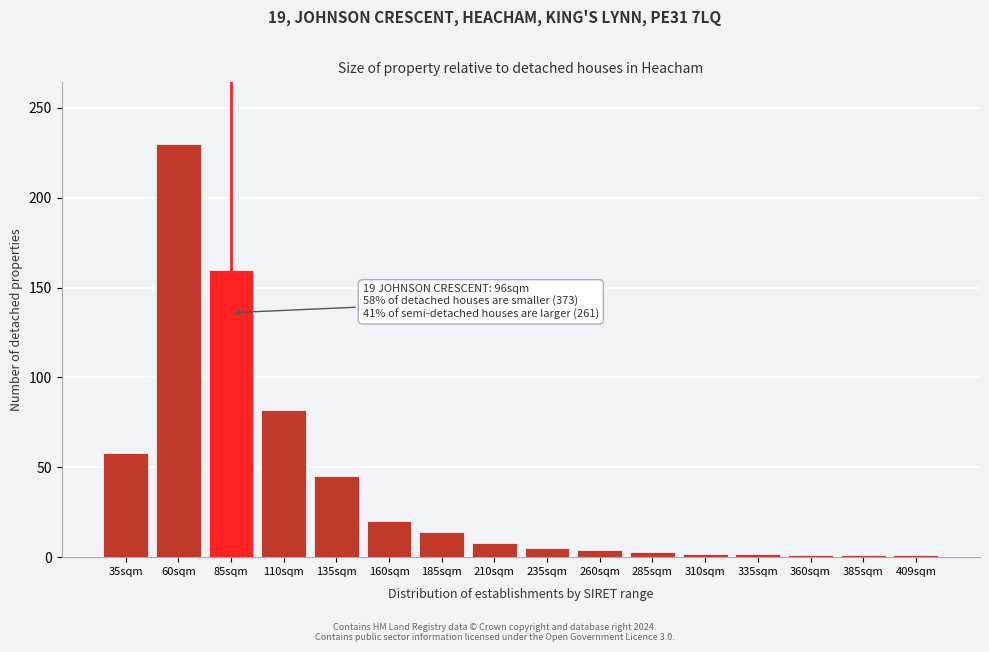

What is the label of the 5th bar from the left?

135sqm